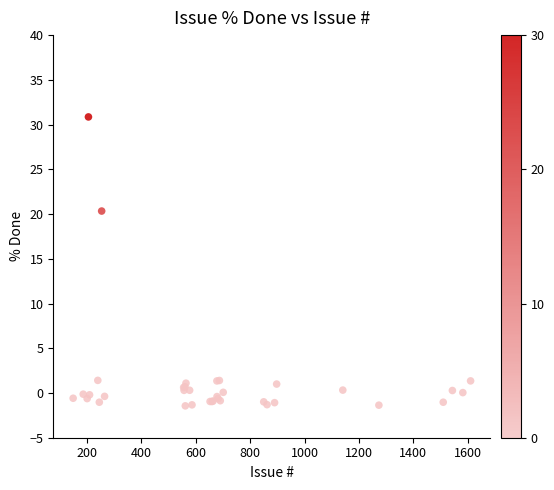

What Y value in the scatter plot is closest to 14?

20.3